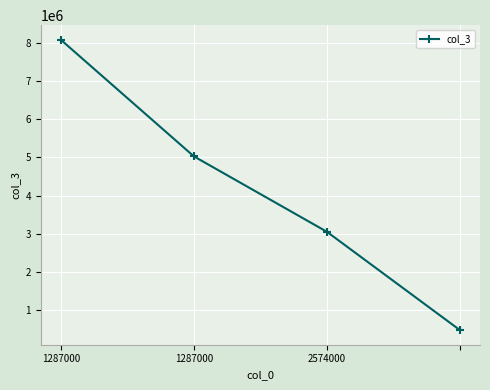

What is the greatest value displayed?

8076346